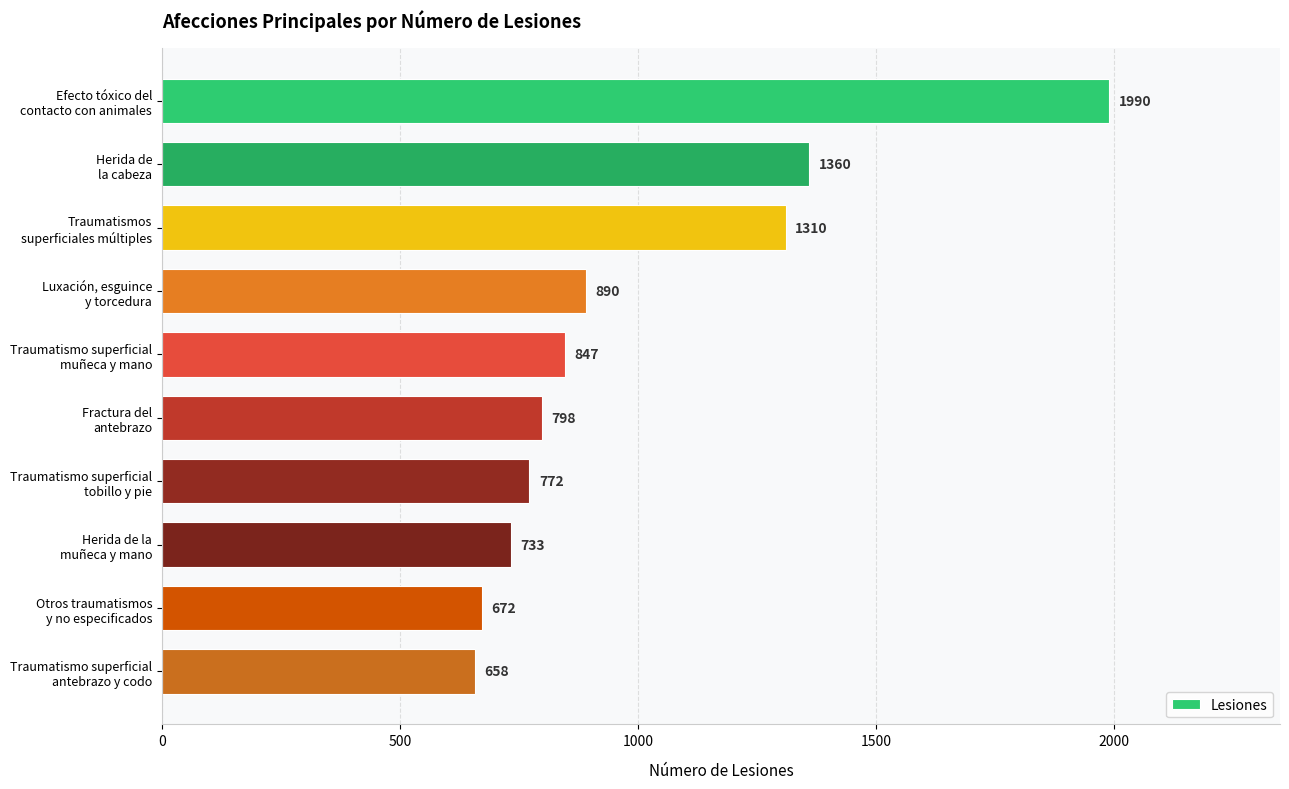

What is the value of the 8th bar from the top?

733